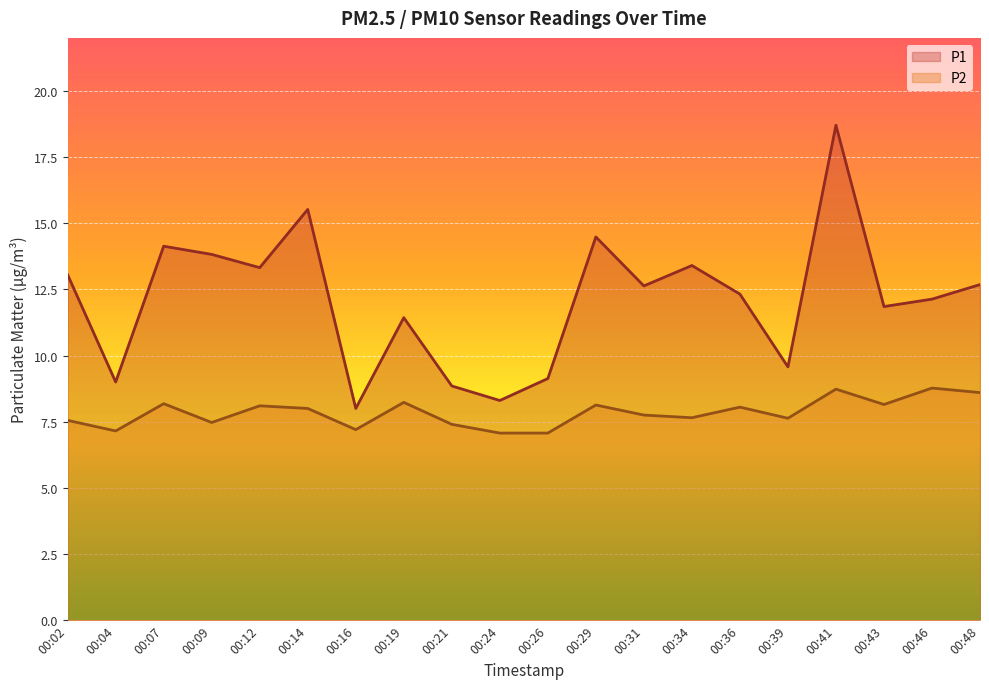

What are all the series names shown in the legend?

P1, P2